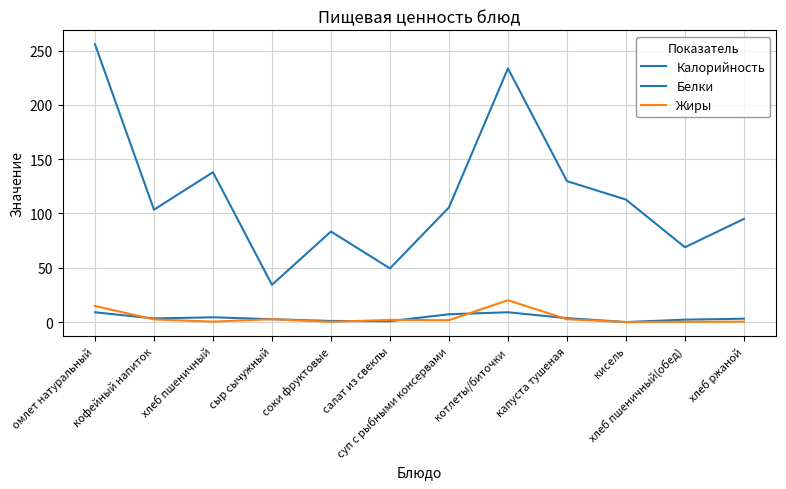

What is the difference between the Калорийность values at капуста тушеная and омлет натуральный?

126.1